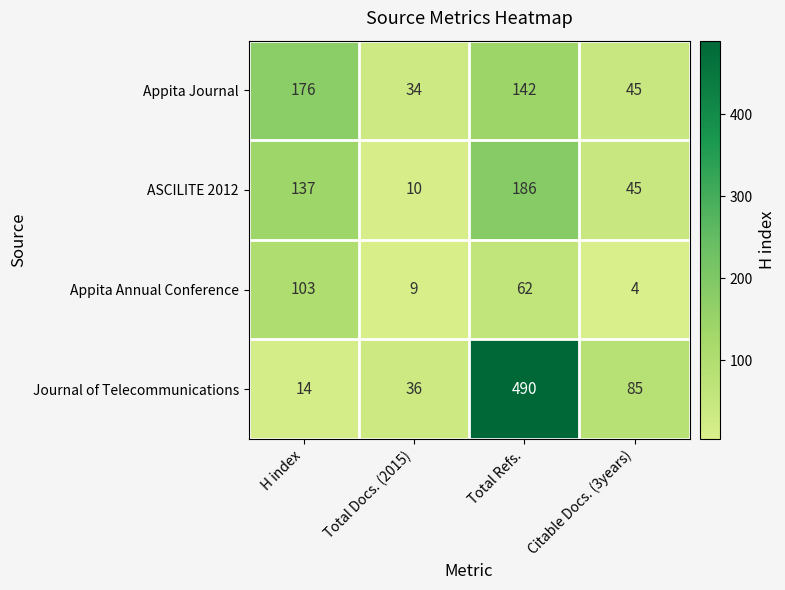

Read the Journal of Telecommunications value at H index, to the nearest 10.

10